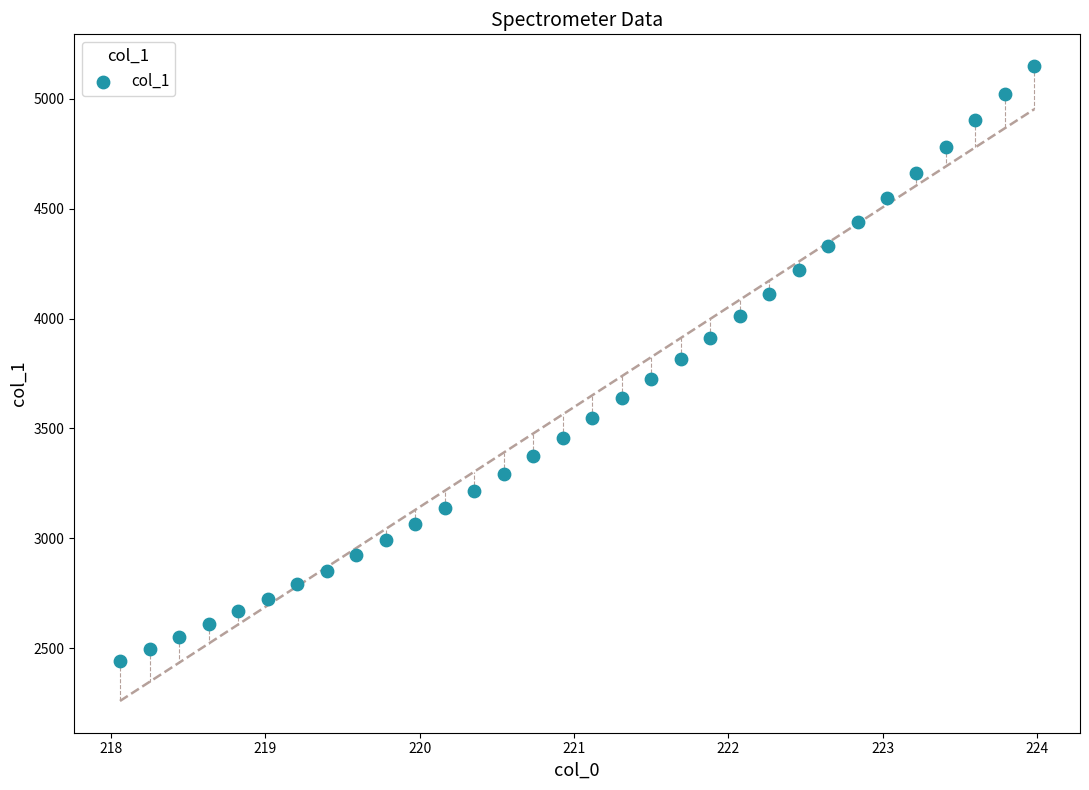

What is the range of X values (max minus min)?

5.9